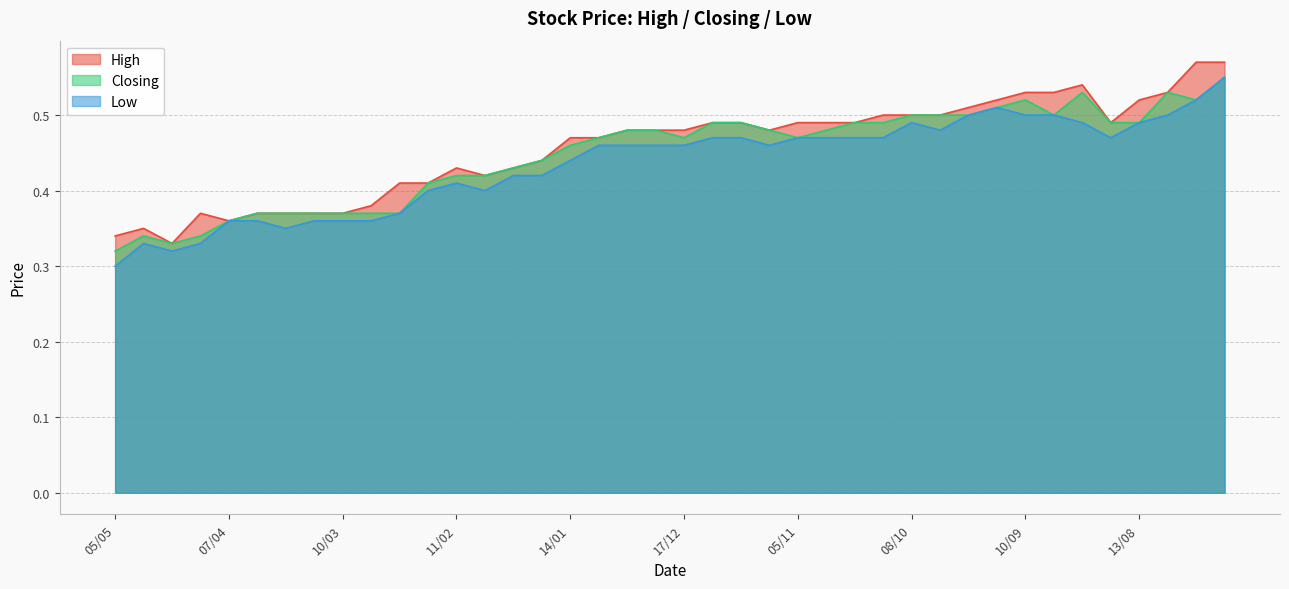

List the series in order of their peak value, highest first.

High, Closing, Low